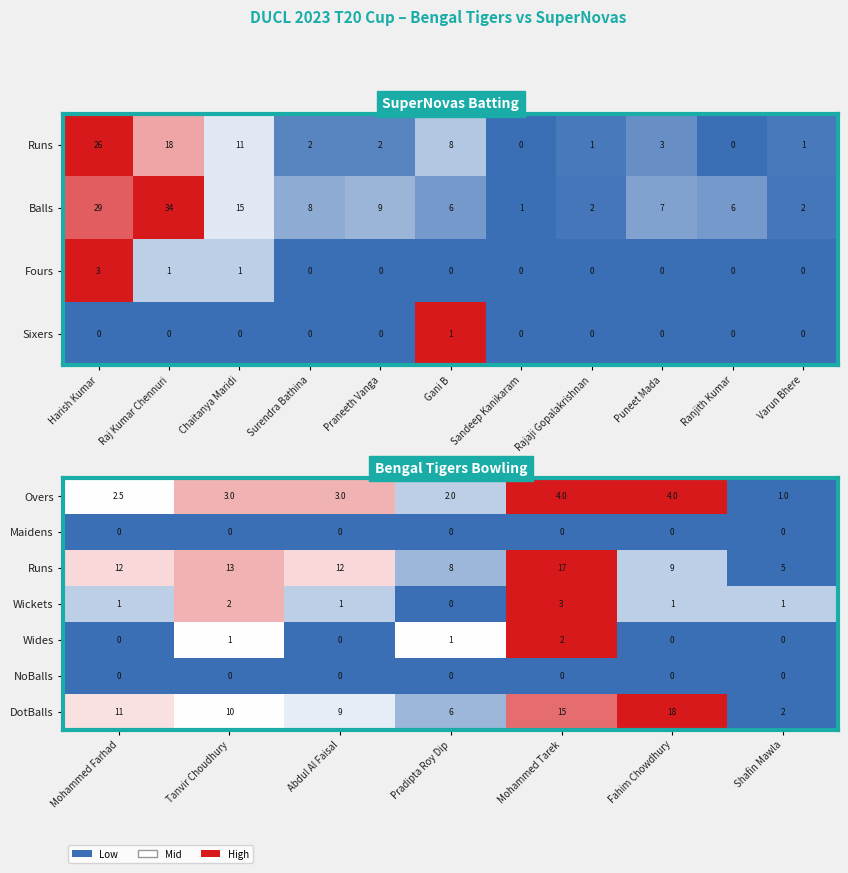

Is it true that Maidens equals 0.0 at Shafin Mawla?

True